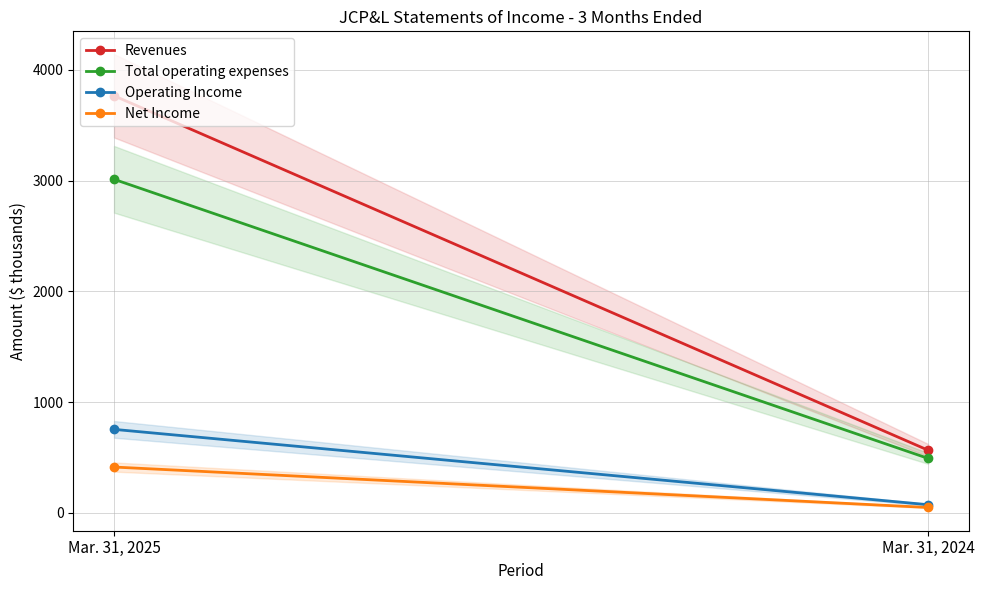

Reading left to right, transcribe all the data shown in this chart.

Revenues: Mar. 31, 2025=3765	Mar. 31, 2024=566
Total operating expenses: Mar. 31, 2025=3011	Mar. 31, 2024=492
Operating Income: Mar. 31, 2025=754	Mar. 31, 2024=74
Net Income: Mar. 31, 2025=414	Mar. 31, 2024=49